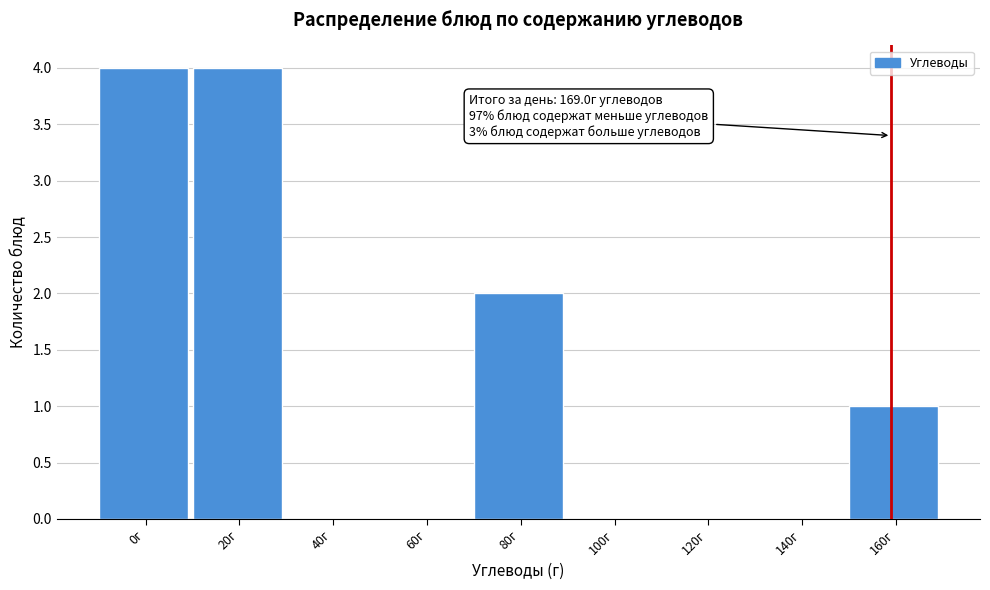

Reading left to right, transcribe all the data shown in this chart.

0г=4	20г=4	40г=0	60г=0	80г=2	100г=0	120г=0	140г=0	160г=1